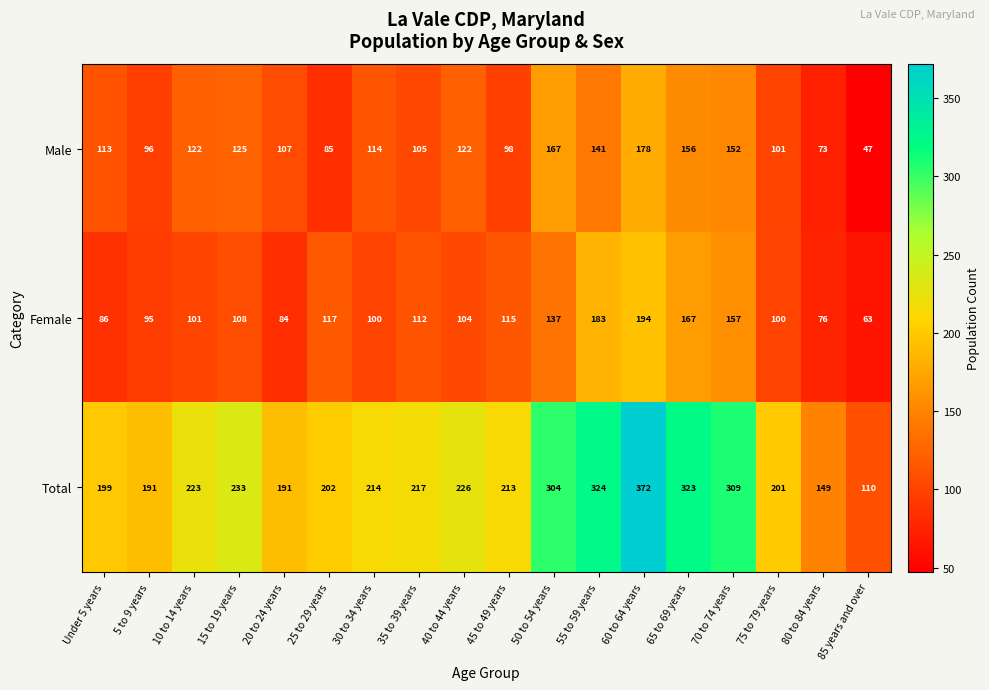

What is the average value of the Total series?

233